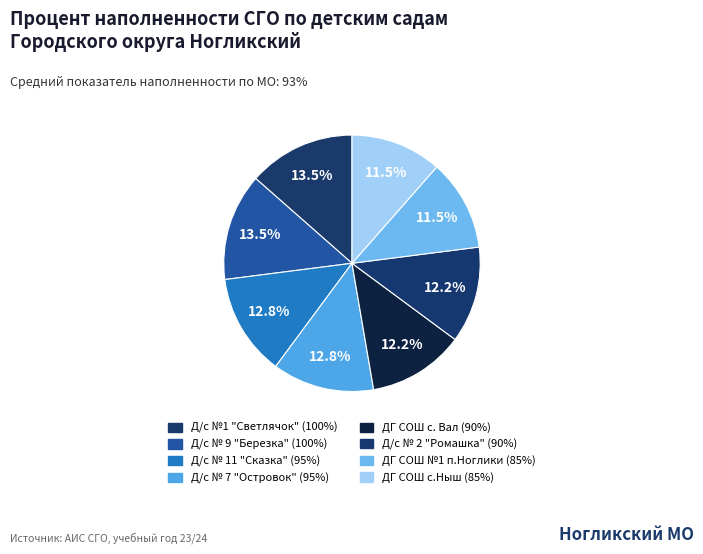

To the nearest percent, what is the difference between the Д/с № 9 "Березка" and Д/с № 2 "Ромашка" slice percentages?

1%